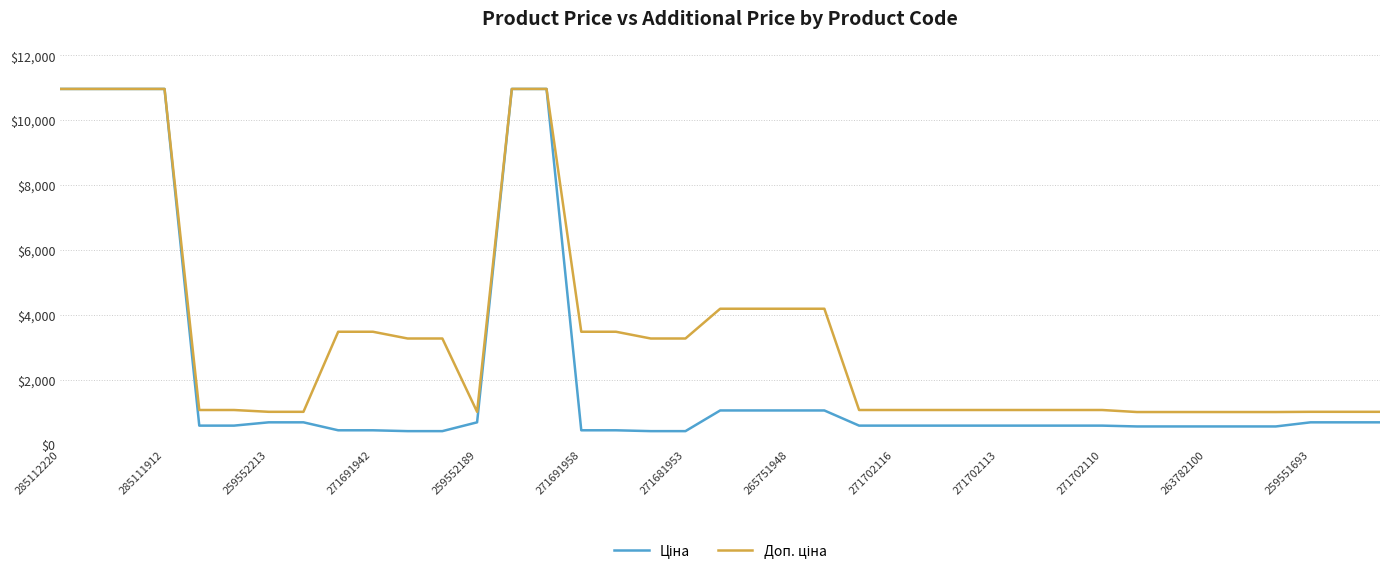

What is the greatest value displayed?

10964.4